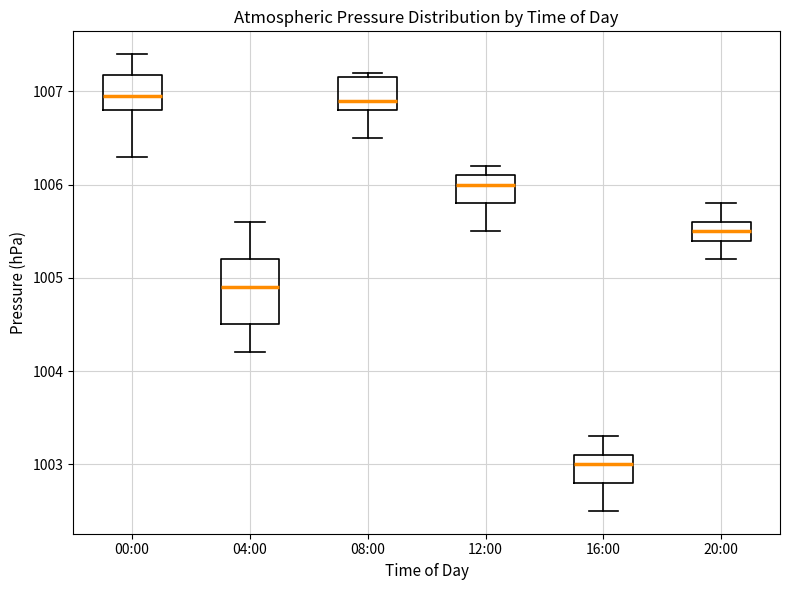

Where does the median line of the box for 04:00 sit on the y-axis? The values are not printed on the chart, so give them approximately, as read against the axis.

1004.9